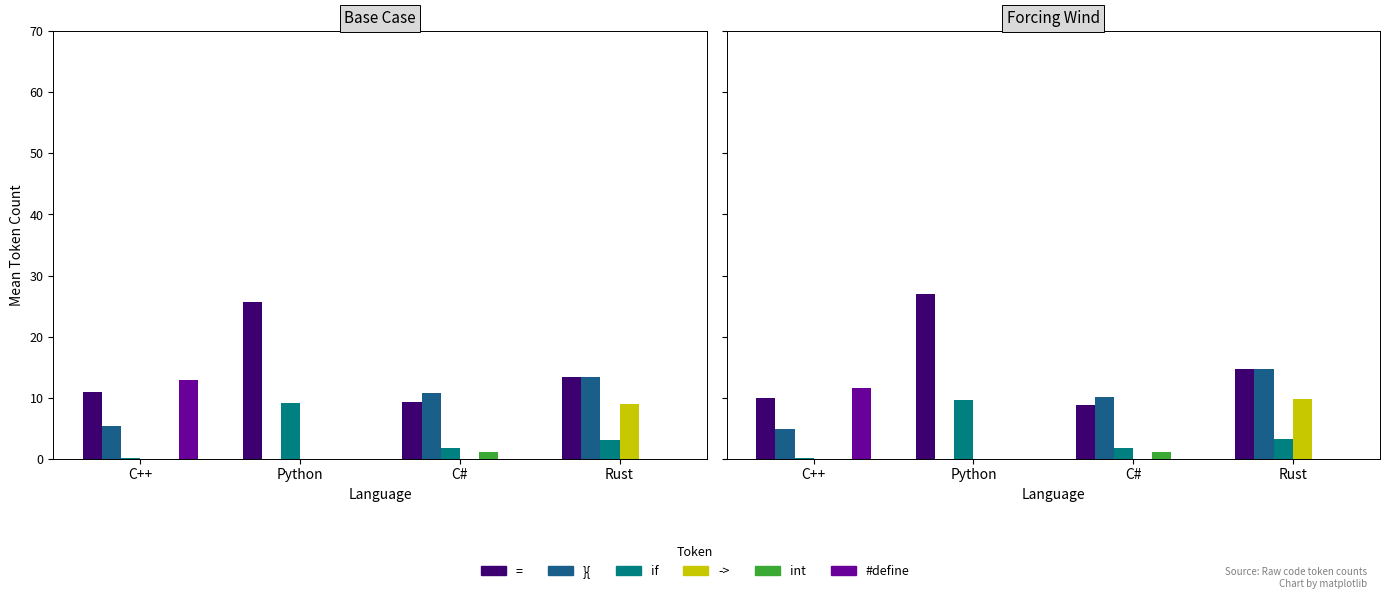

Rank the series by their maximum value, from highest to lowest.

=, }{, #define, ->, if, int